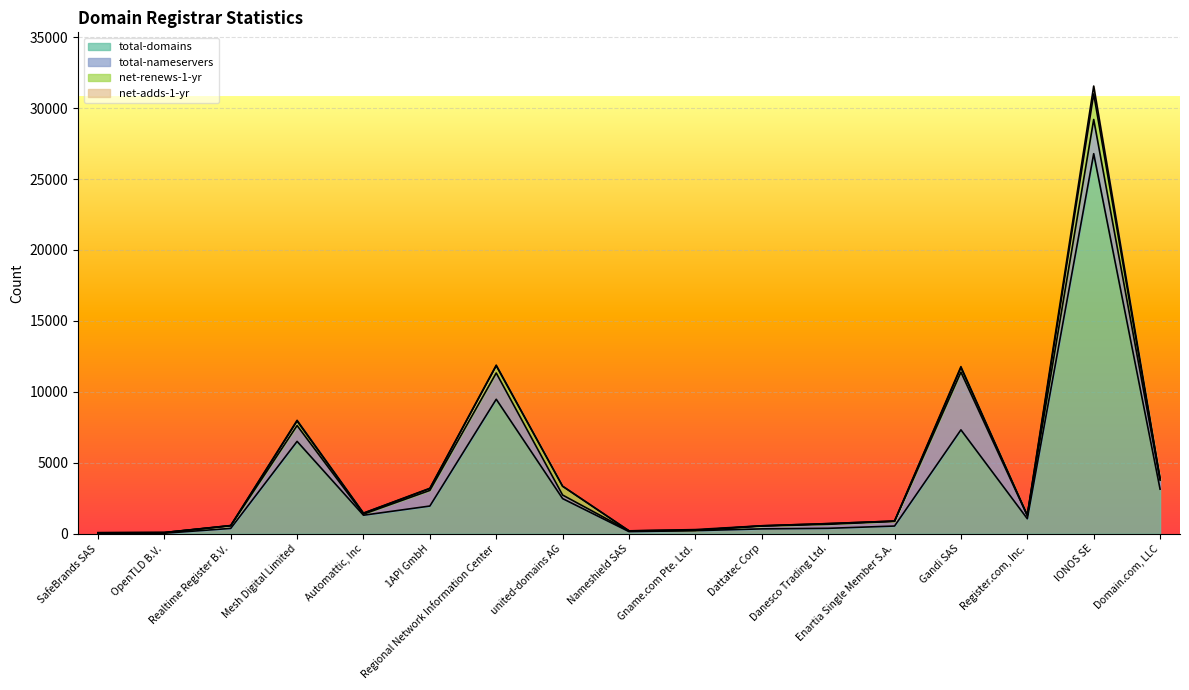

The total-nameservers series shows 195 at Dattatec Corp. True or false?

True